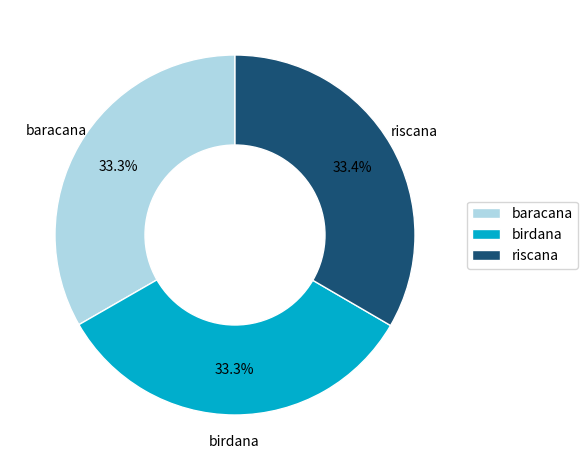

How many slices are in this pie chart?

3